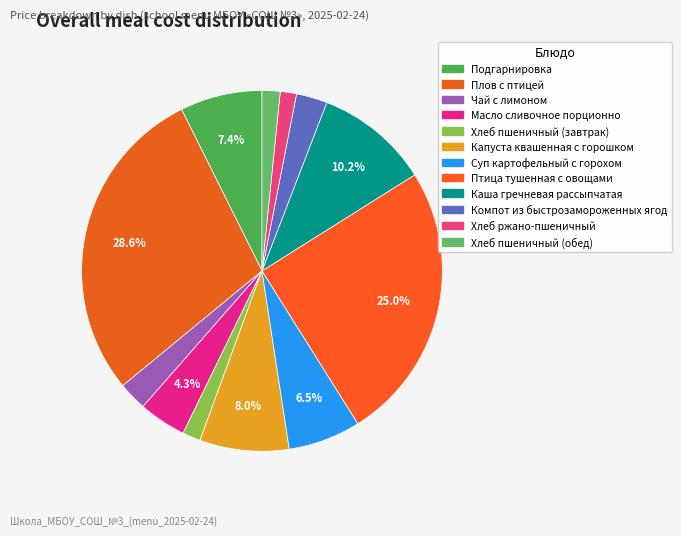

To the nearest percent, what portion does Чай с лимоном represent?

3%